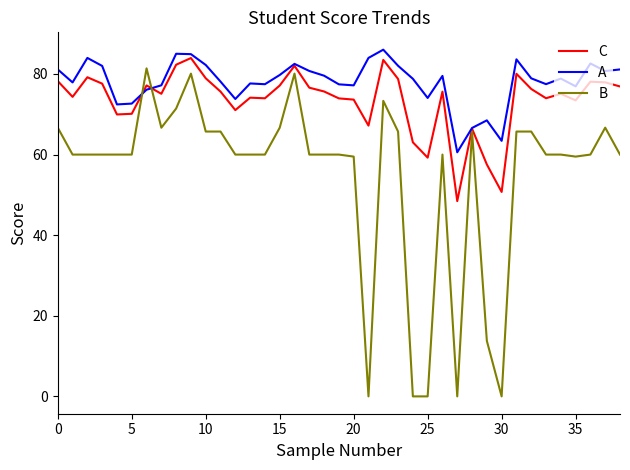

Rank the series by their average value, from highest to lowest.

A, C, B